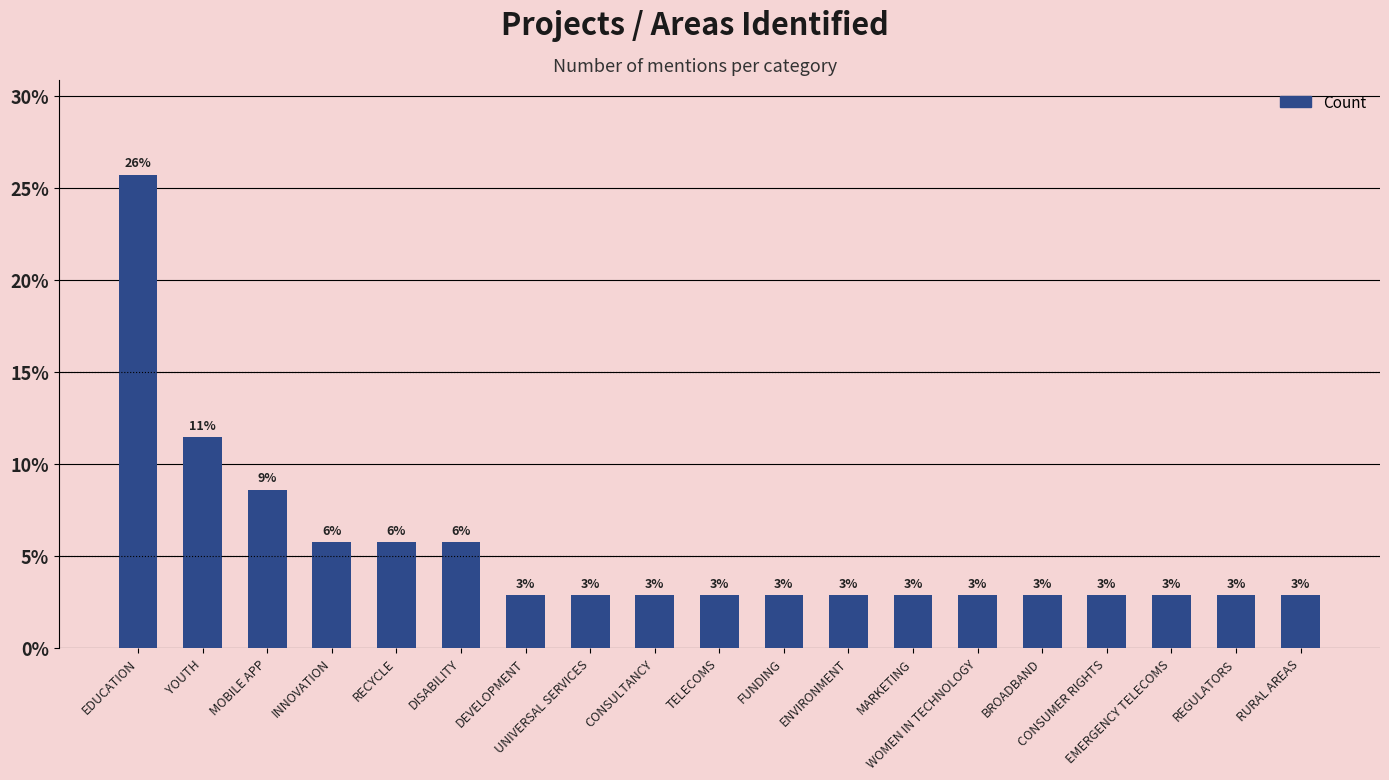

Rank the categories by value from highest to lowest.

EDUCATION, YOUTH, MOBILE APP, INNOVATION, RECYCLE, DISABILITY, DEVELOPMENT, UNIVERSAL SERVICES, CONSULTANCY, TELECOMS, FUNDING, ENVIRONMENT, MARKETING, WOMEN IN TECHNOLOGY, BROADBAND, CONSUMER RIGHTS, EMERGENCY TELECOMS, REGULATORS, RURAL AREAS